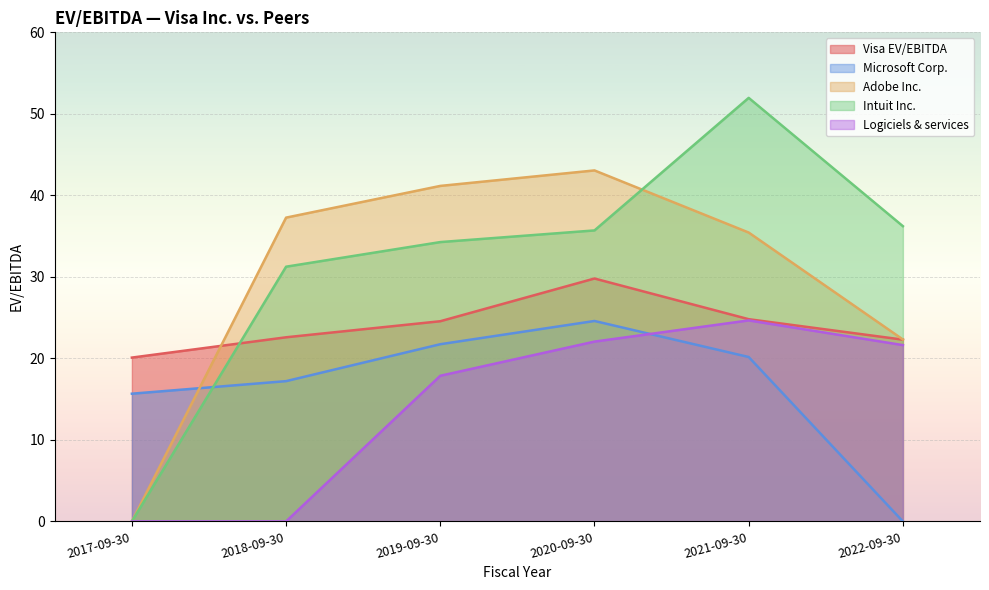

What is the highest value of the Logiciels & services series?

24.7